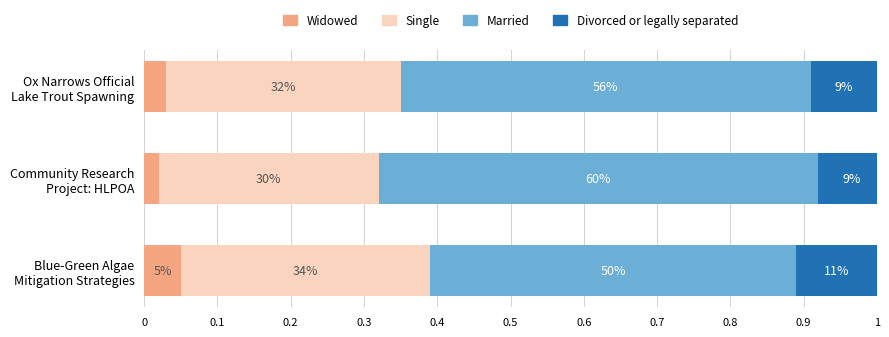

Count the Divorced or legally separated values in the range 0 to 1.

3